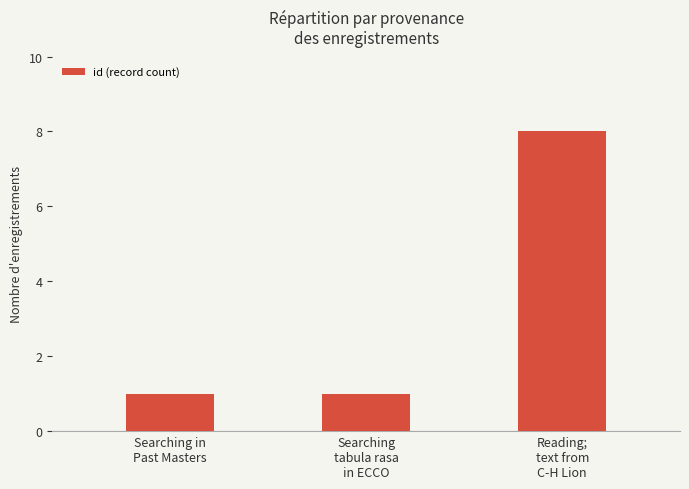

What is the average value?

3